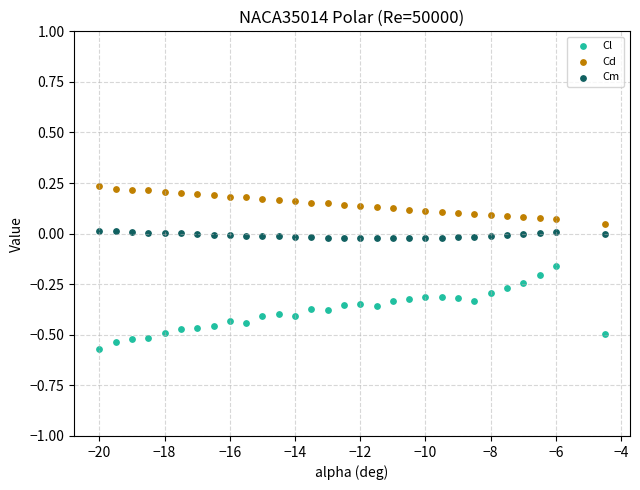

What is the X range (max minus min) for the scatter plot?

15.5